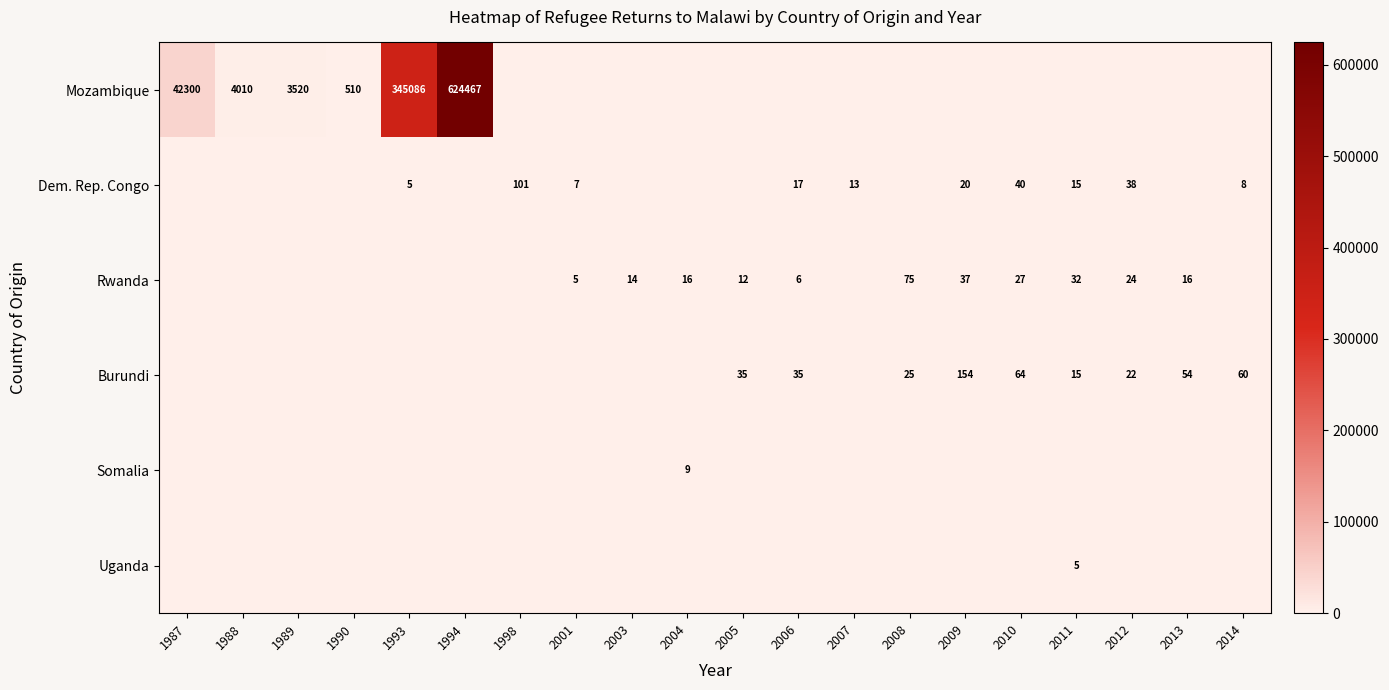

Is it true that Burundi equals 81 at 2013?

False